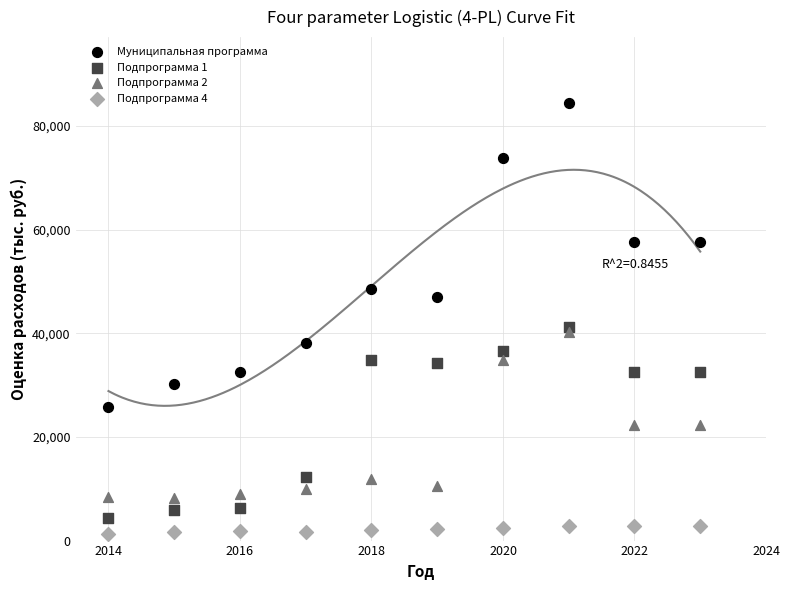

Which series reaches the minimum Y coordinate?

Подпрограмма 4